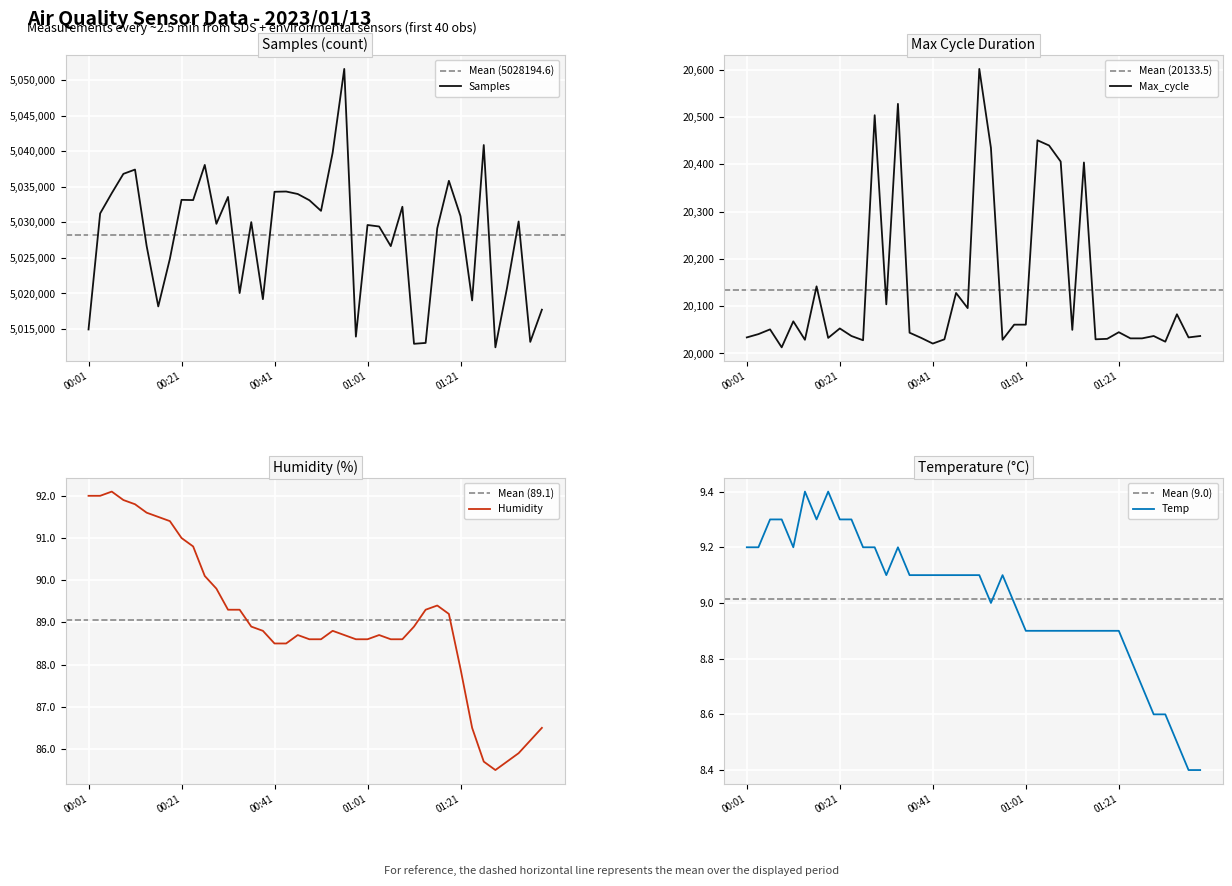

Reading left to right, transcribe all the data shown in this chart.

Samples: 00:01=5014933.0	00:03=5031252.0	00:06=5034105.0	00:08=5036821.0	00:11=5037426.0	00:13=5026676.0	00:16=5018174.0	00:18=5024882.0	00:21=5033165.0	00:24=5033132.0	00:26=5038078.0	00:29=5029793.0	00:31=5033575.0	00:33=5020052.0	00:36=5030032.0	00:38=5019194.0	00:41=5034301.0	00:43=5034337.0	00:46=5033988.0	00:48=5033110.0	00:51=5031620.0	00:53=5039789.0	00:56=5051587.0	00:58=5013927.0	01:01=5029628.0	01:03=5029417.0	01:06=5026657.0	01:08=5032195.0	01:11=5012917.0	01:13=5013039.0	01:16=5029170.0	01:18=5035843.0	01:21=5030865.0	01:23=5019014.0	01:26=5040874.0	01:28=5012417.0	01:31=5020775.0	01:33=5030123.0	01:36=5013186.0	01:38=5017716.0
Max_cycle: 00:01=20034.0	00:03=20041.0	00:06=20051.0	00:08=20013.0	00:11=20068.0	00:13=20029.0	00:16=20142.0	00:18=20033.0	00:21=20053.0	00:24=20037.0	00:26=20028.0	00:29=20504.0	00:31=20104.0	00:33=20528.0	00:36=20044.0	00:38=20033.0	00:41=20021.0	00:43=20030.0	00:46=20128.0	00:48=20096.0	00:51=20602.0	00:53=20435.0	00:56=20029.0	00:58=20061.0	01:01=20061.0	01:03=20451.0	01:06=20440.0	01:08=20406.0	01:11=20050.0	01:13=20404.0	01:16=20030.0	01:18=20031.0	01:21=20045.0	01:23=20032.0	01:26=20032.0	01:28=20037.0	01:31=20025.0	01:33=20083.0	01:36=20034.0	01:38=20037.0
Humidity: 00:01=92.0	00:03=92.0	00:06=92.1	00:08=91.9	00:11=91.8	00:13=91.6	00:16=91.5	00:18=91.4	00:21=91.0	00:24=90.8	00:26=90.1	00:29=89.8	00:31=89.3	00:33=89.3	00:36=88.9	00:38=88.8	00:41=88.5	00:43=88.5	00:46=88.7	00:48=88.6	00:51=88.6	00:53=88.8	00:56=88.7	00:58=88.6	01:01=88.6	01:03=88.7	01:06=88.6	01:08=88.6	01:11=88.9	01:13=89.3	01:16=89.4	01:18=89.2	01:21=87.9	01:23=86.5	01:26=85.7	01:28=85.5	01:31=85.7	01:33=85.9	01:36=86.2	01:38=86.5
Temp: 00:01=9.2	00:03=9.2	00:06=9.3	00:08=9.3	00:11=9.2	00:13=9.4	00:16=9.3	00:18=9.4	00:21=9.3	00:24=9.3	00:26=9.2	00:29=9.2	00:31=9.1	00:33=9.2	00:36=9.1	00:38=9.1	00:41=9.1	00:43=9.1	00:46=9.1	00:48=9.1	00:51=9.1	00:53=9.0	00:56=9.1	00:58=9.0	01:01=8.9	01:03=8.9	01:06=8.9	01:08=8.9	01:11=8.9	01:13=8.9	01:16=8.9	01:18=8.9	01:21=8.9	01:23=8.8	01:26=8.7	01:28=8.6	01:31=8.6	01:33=8.5	01:36=8.4	01:38=8.4